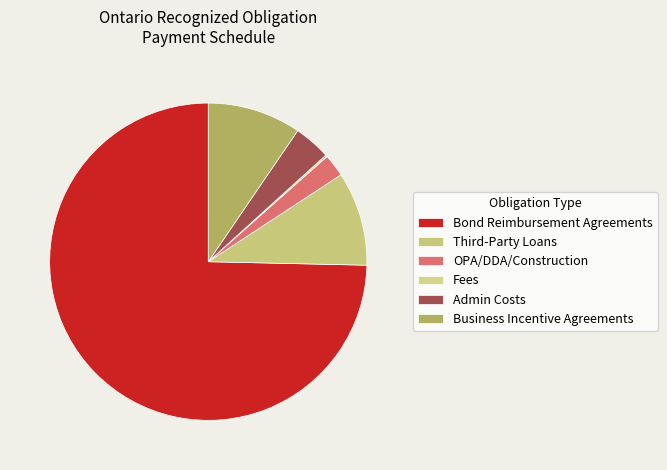

To the nearest percent, what is the difference between the Admin Costs and Fees slice percentages?

4%